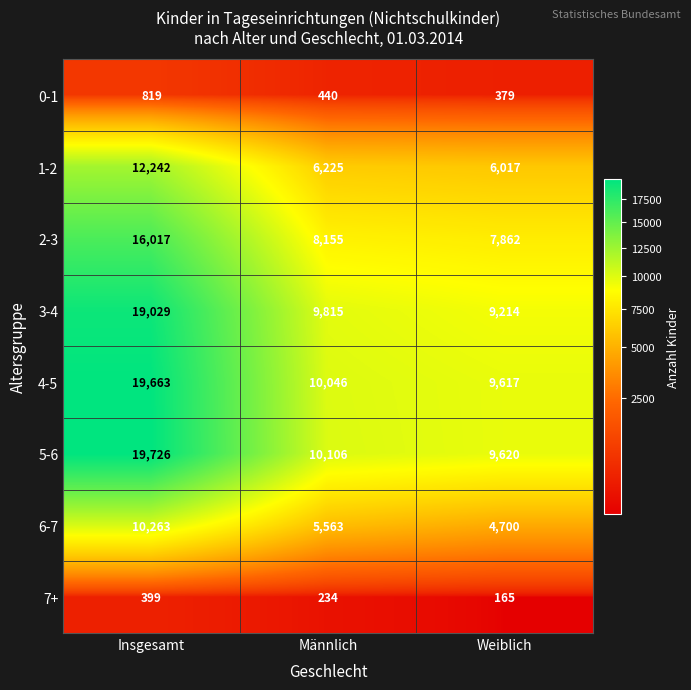

Reading right to left, what are all the values shown in this chart?

0-1: 379	440	819
1-2: 6017	6225	12242
2-3: 7862	8155	16017
3-4: 9214	9815	19029
4-5: 9617	10046	19663
5-6: 9620	10106	19726
6-7: 4700	5563	10263
7+: 165	234	399